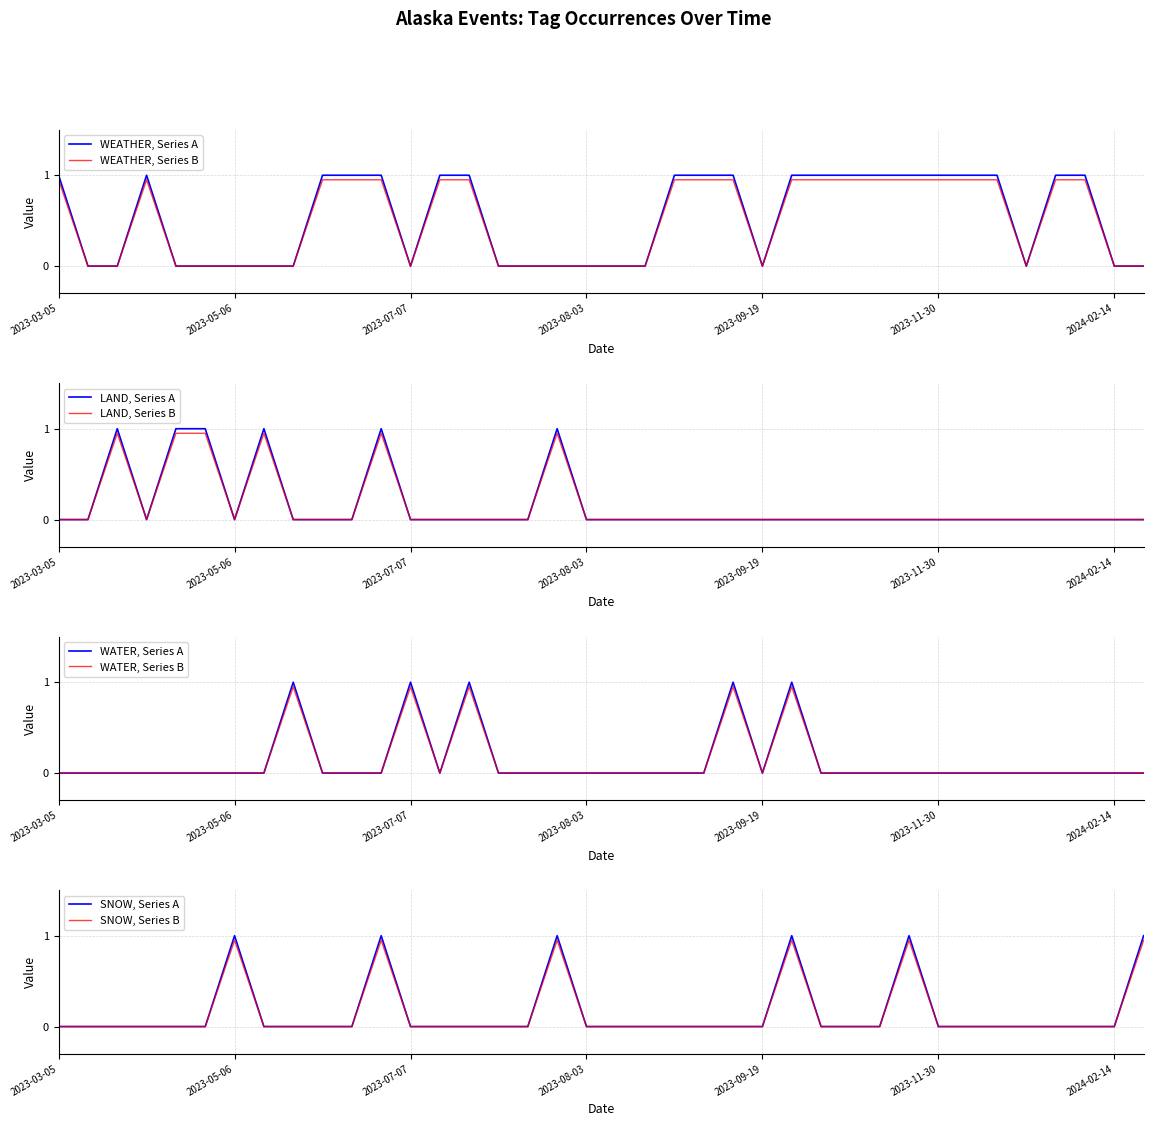

True or false: WATER has a value of 1 at 2023-07-07.

True